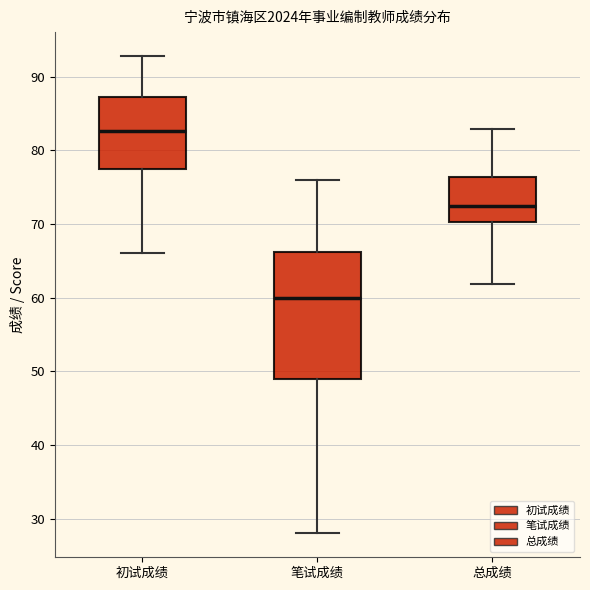

Which box's median line is the lowest?

笔试成绩